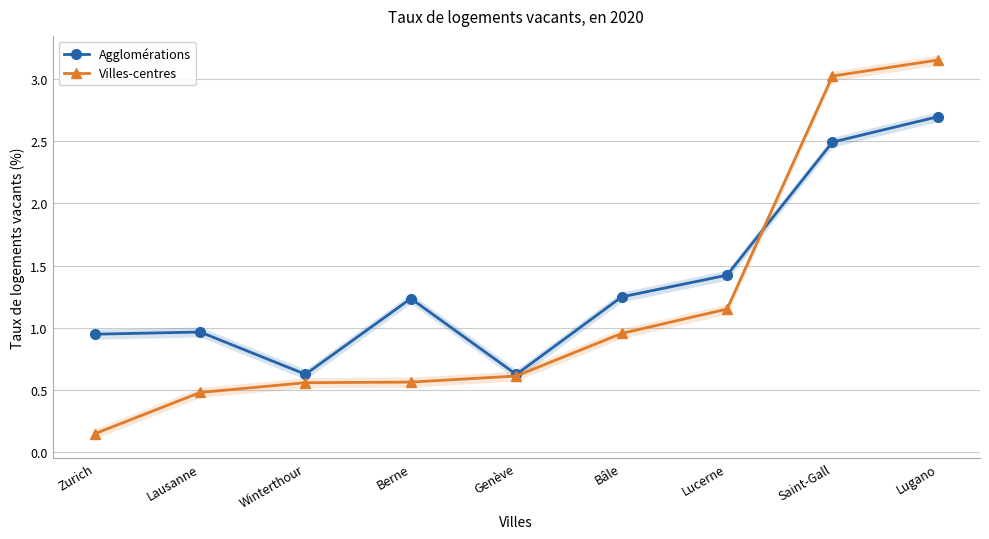

What is the total value across all series at Lausanne?

1.4